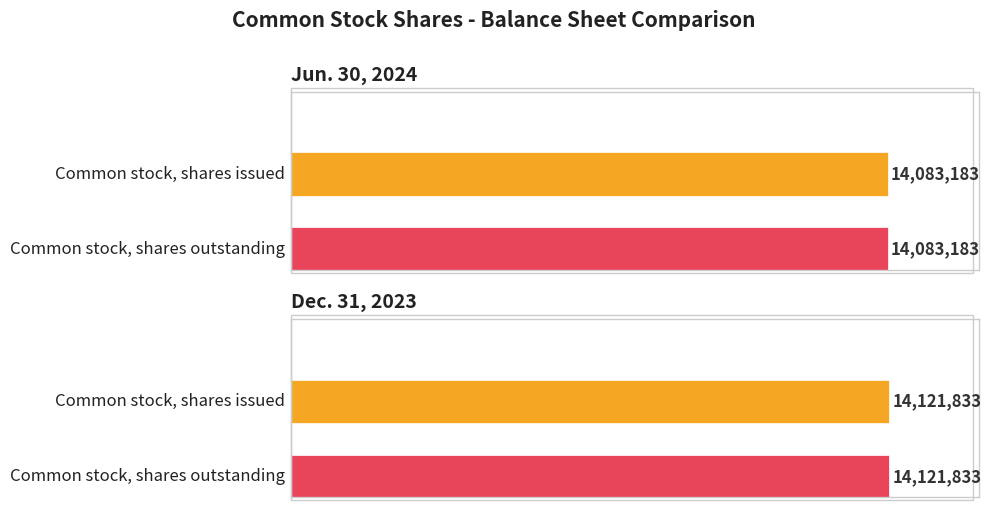

Where is Jun. 30, 2024 nearest to the value 14083183?

Common stock, shares issued